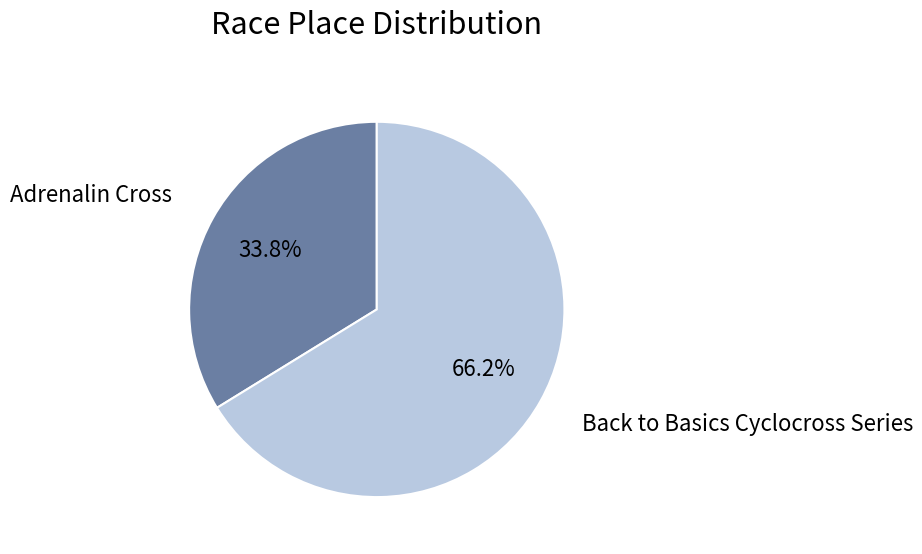

What is the majority slice?

Back to Basics Cyclocross Series